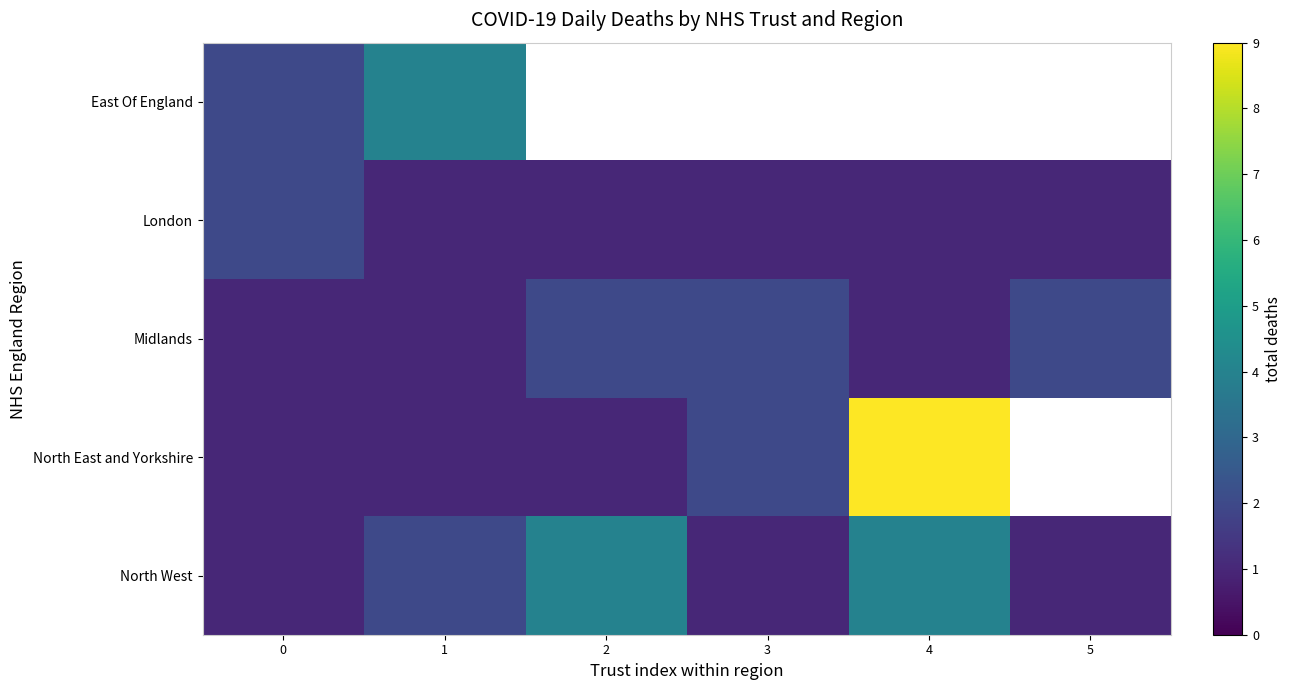

Count the North East and Yorkshire values in the range 1 to 9.

5